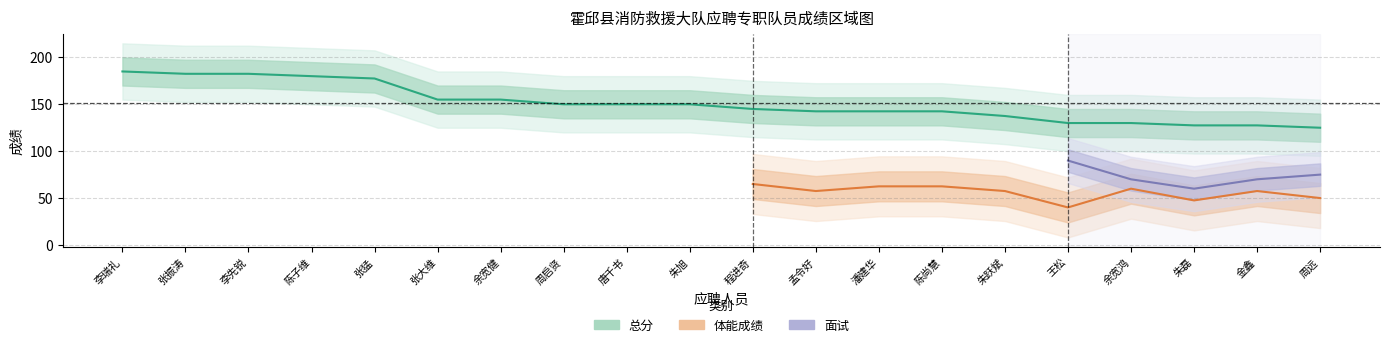

True or false: 体能成绩 and 总分 intersect in this chart.

False